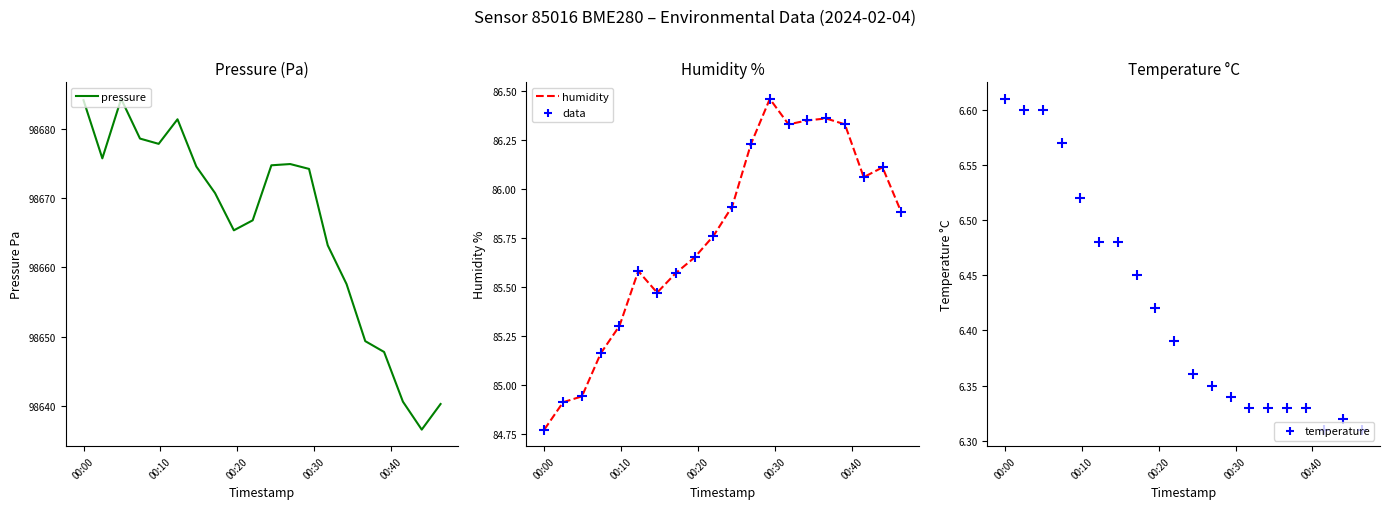

Is the value of humidity at 00:40 greater than the value of temperature at 13?

Yes